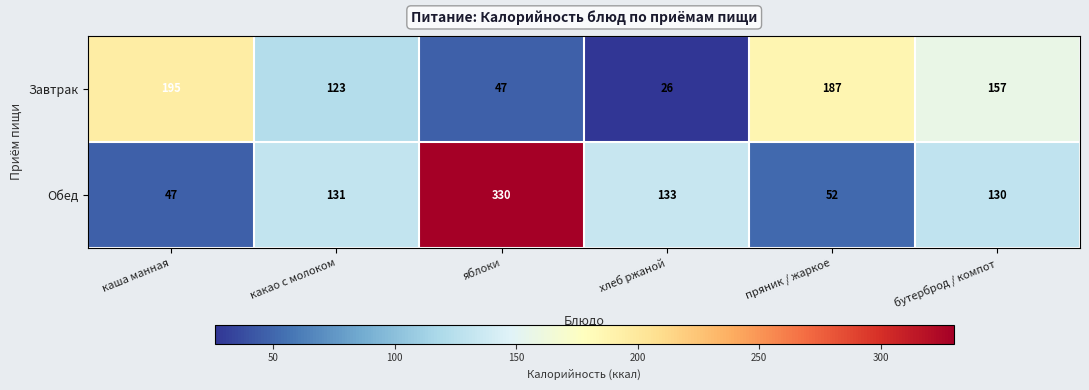

Is it true that Завтрак equals 123 at какао с молоком?

True